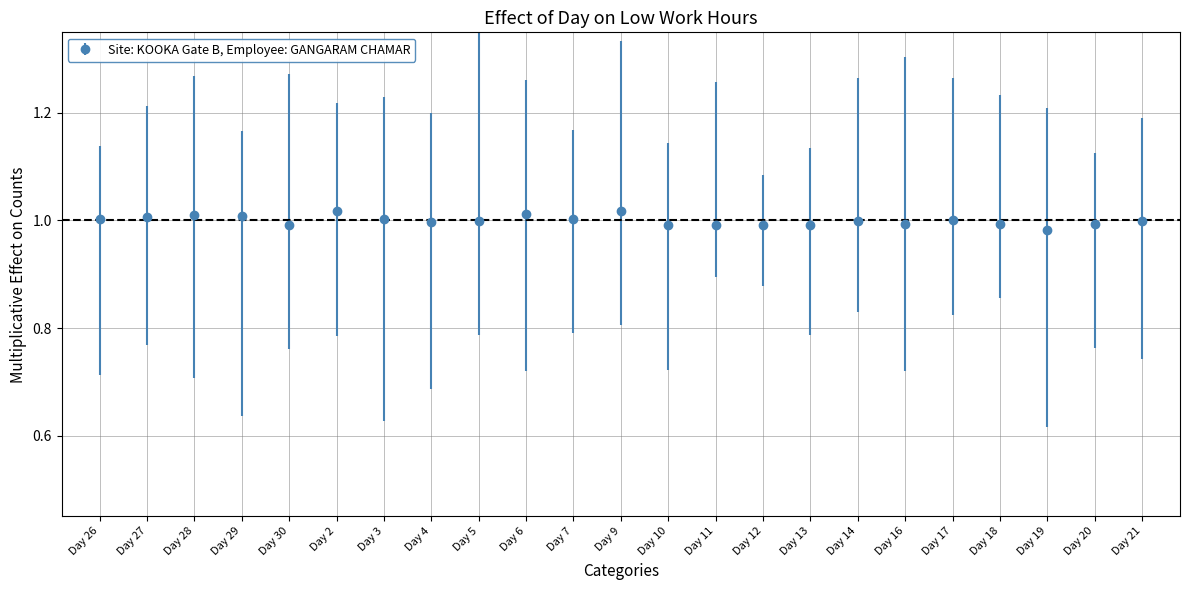

Between Day 16 and Day 2, which is larger?

Day 2